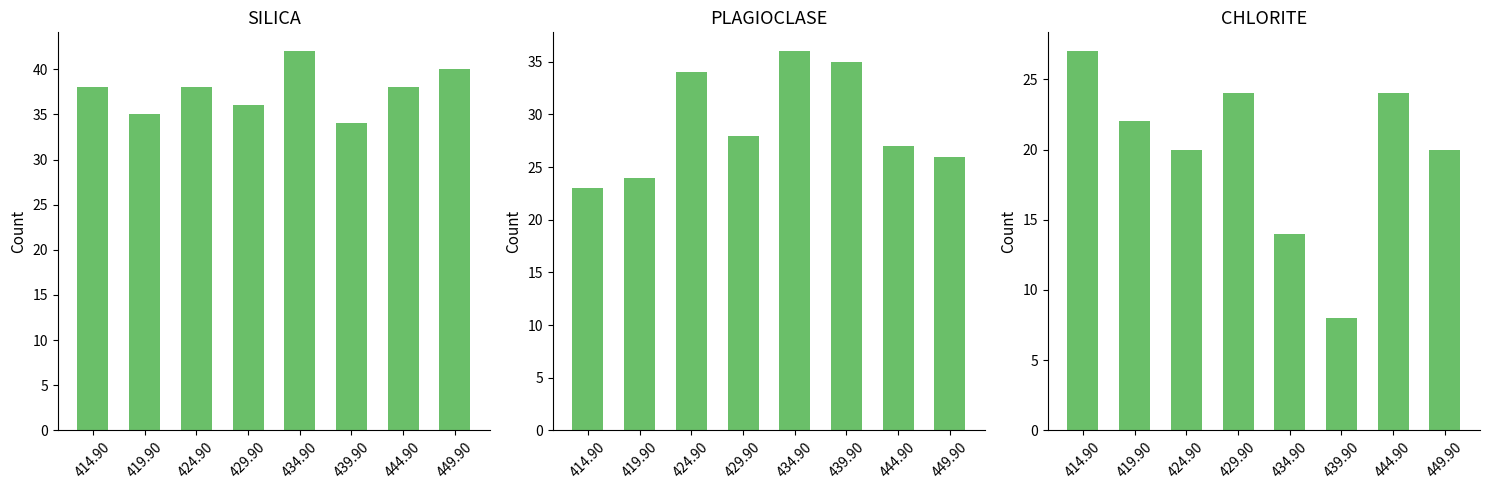

At which label does CHLORITE reach its minimum?

439.90